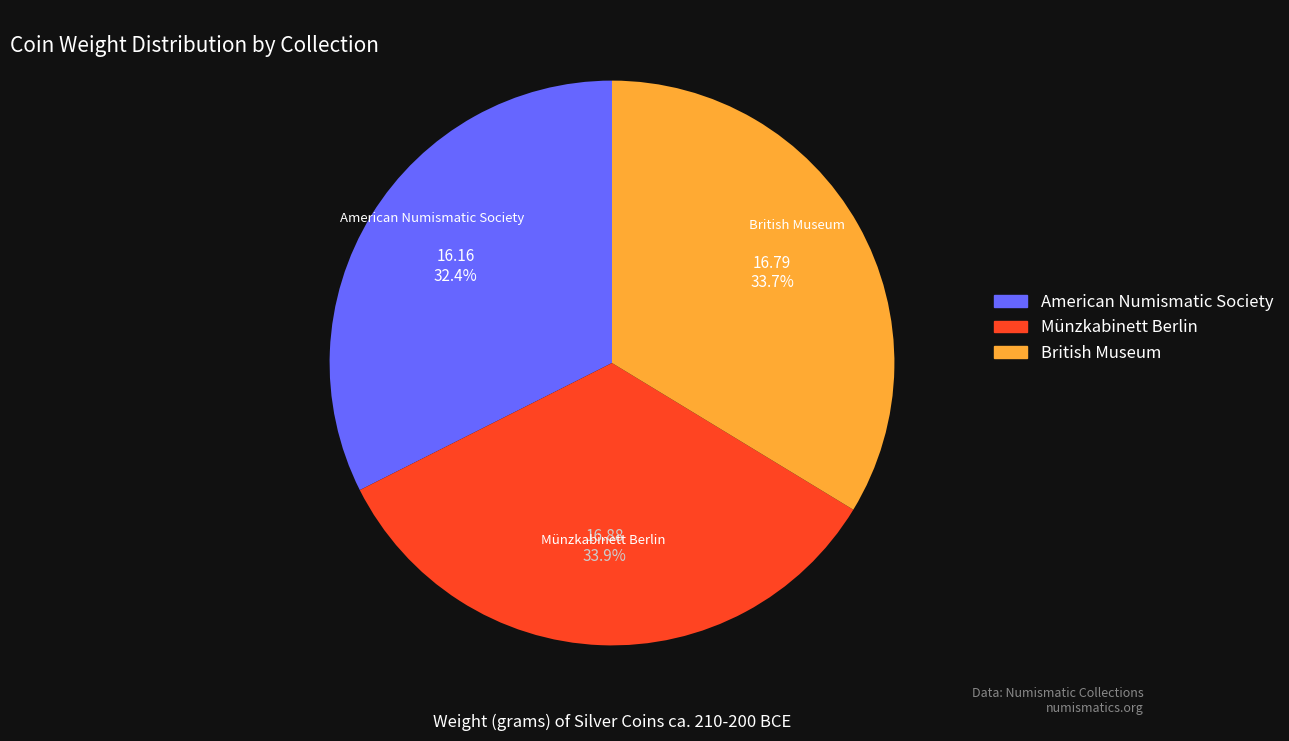

Is there a majority slice in this chart?

No